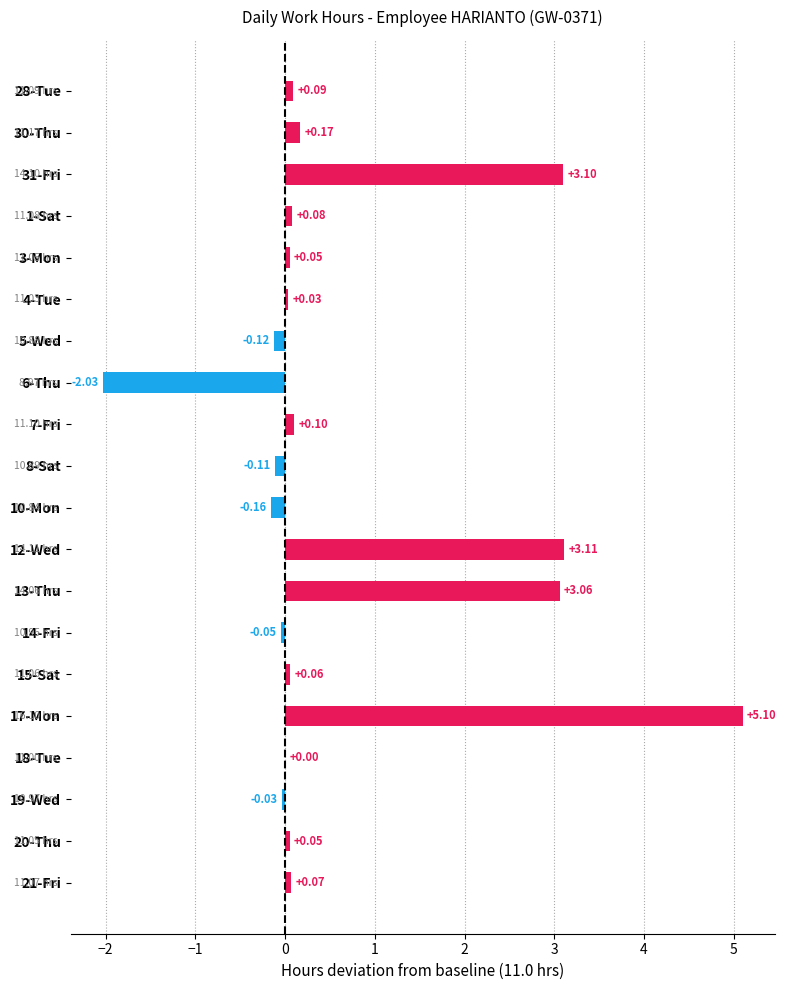

What is the sum of the values at 8-Sat and 10-Mon?

-0.3